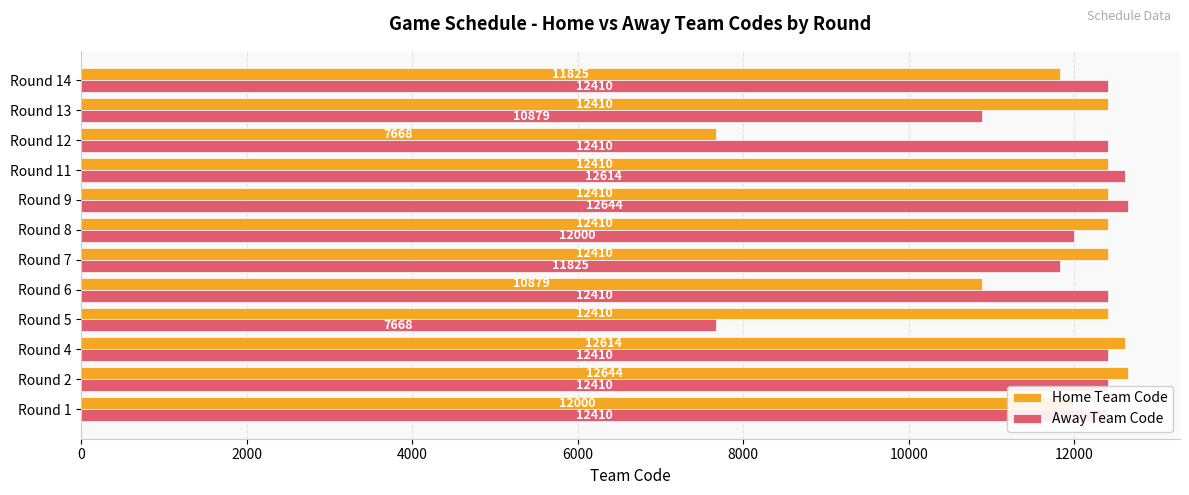

What is the minimum value for Home Team Code?

7668